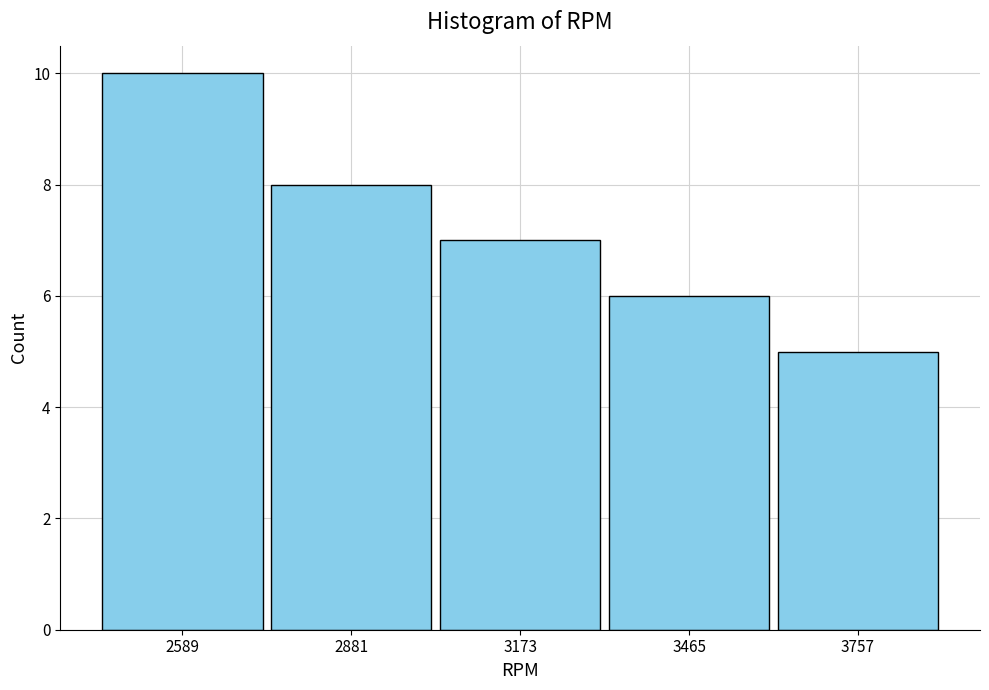

Reading left to right, transcribe this chart: for each bar, give the range it covers on the x-axis and its height. Neither the bar edges nor the heights are printed on the chart, so give them approximately, as read against the axes.

2450 to 2750: 10
2750 to 3050: 8
3050 to 3300: 7
3300 to 3600: 6
3600 to 3900: 5